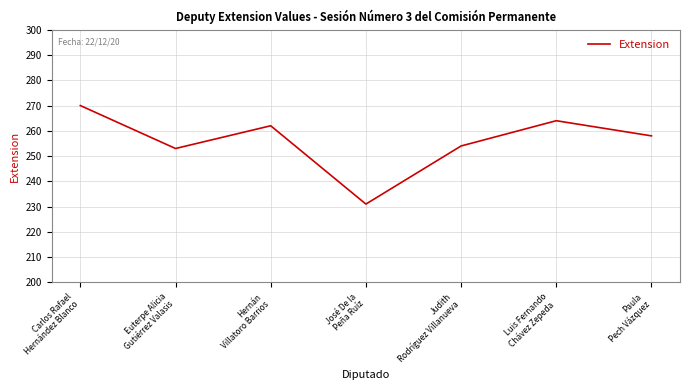

Rank the categories by value from lowest to highest.

José De la
Peña Ruíz, Euterpe Alicia
Gutiérrez Valasis, Judith
Rodríguez Villanueva, Paula
Pech Vázquez, Hernán
Villatoro Barrios, Luis Fernando
Chávez Zepeda, Carlos Rafael
Hernández Blanco